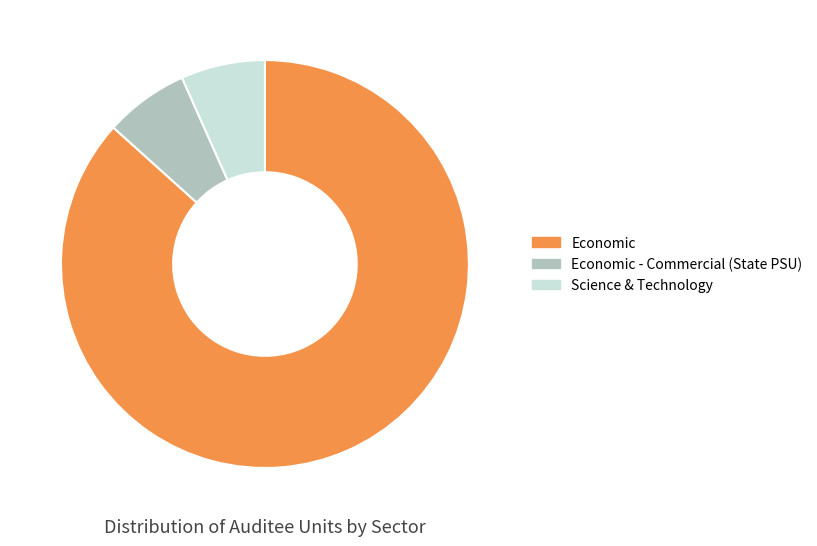

Is there a majority slice in this chart?

Yes